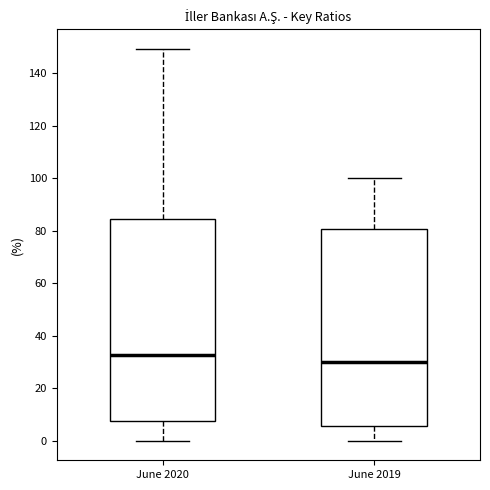

Which box has the highest median line?

June 2020